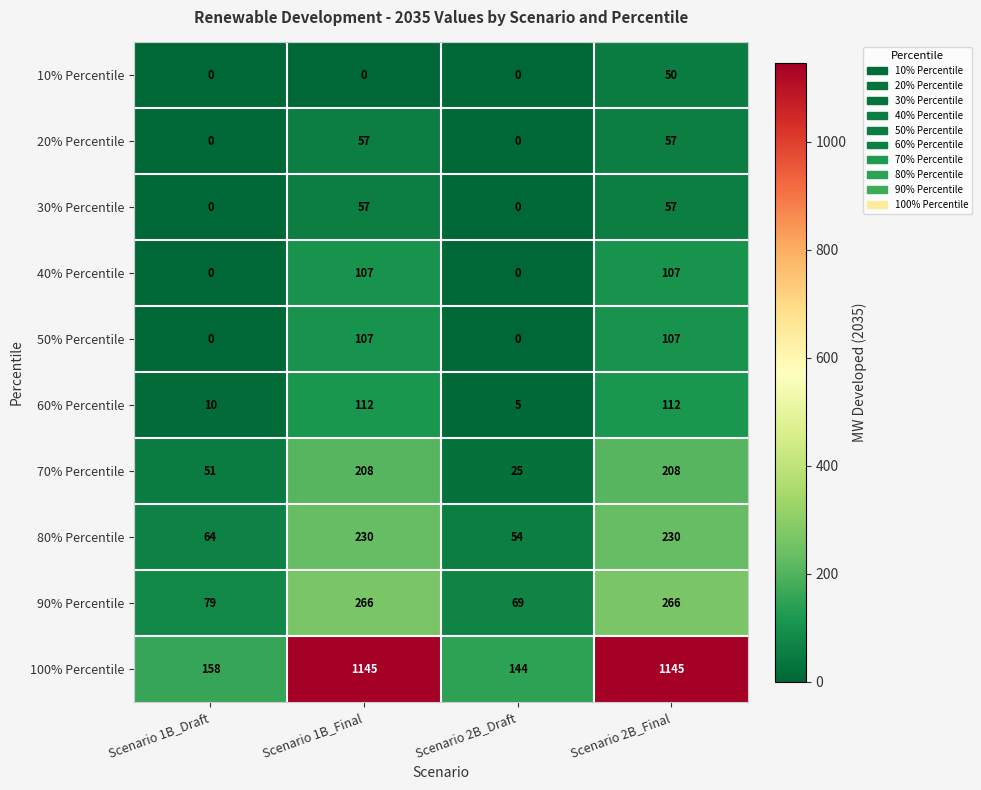

What is the minimum value for 90% Percentile?

69